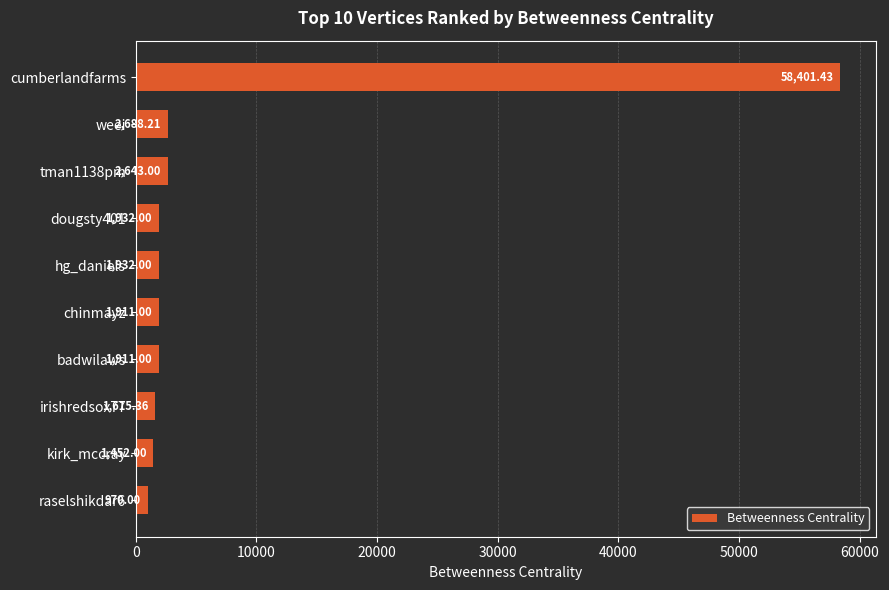

How many bars are there in total?

10